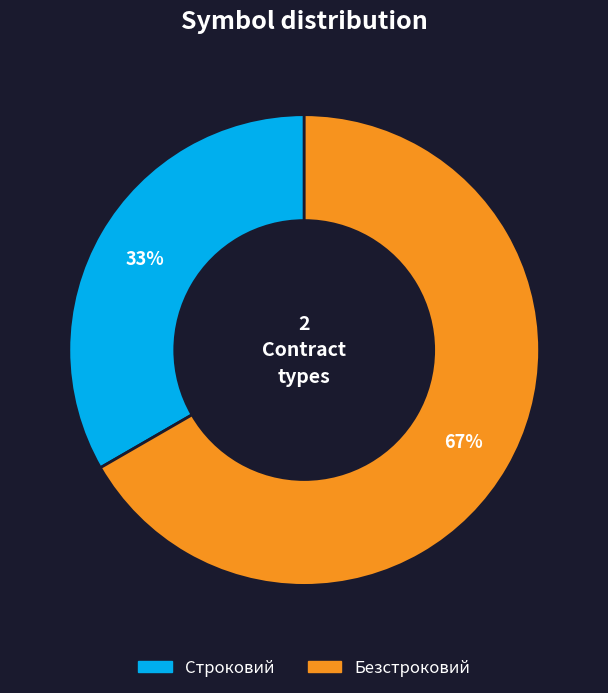

To the nearest percent, what is the average slice percentage?

50%